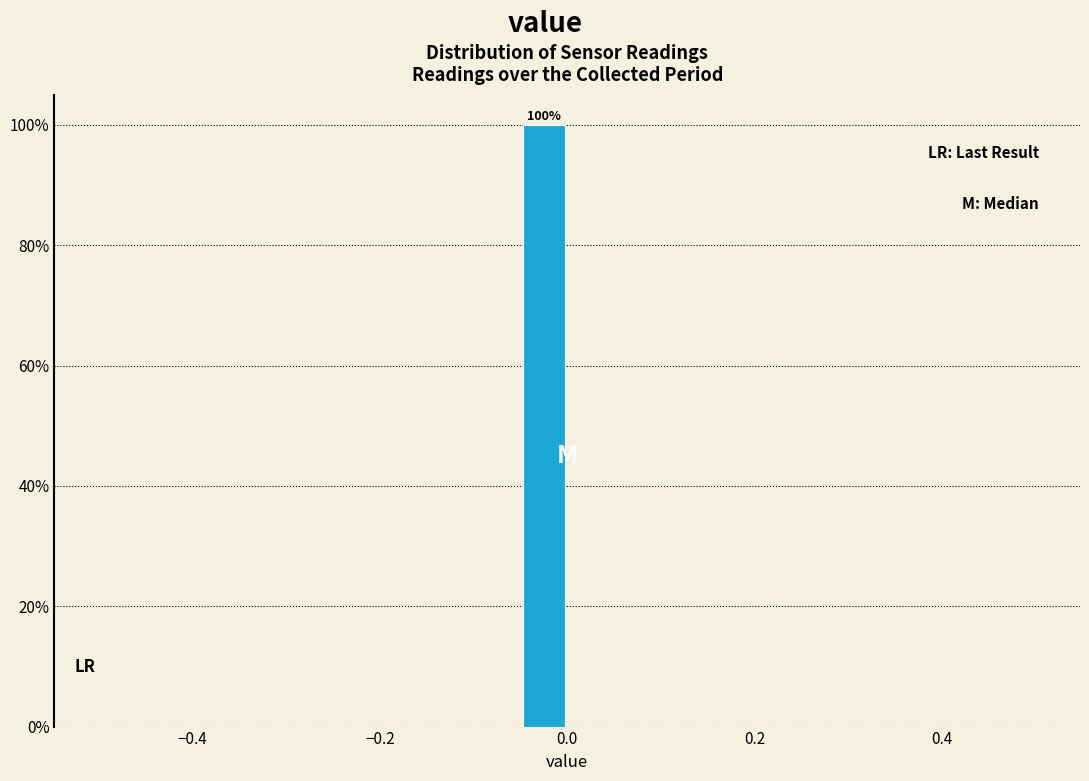

Around what value on the x-axis is the tallest bar? Give the approximate position of its centre, as read against the axis.

-0.02